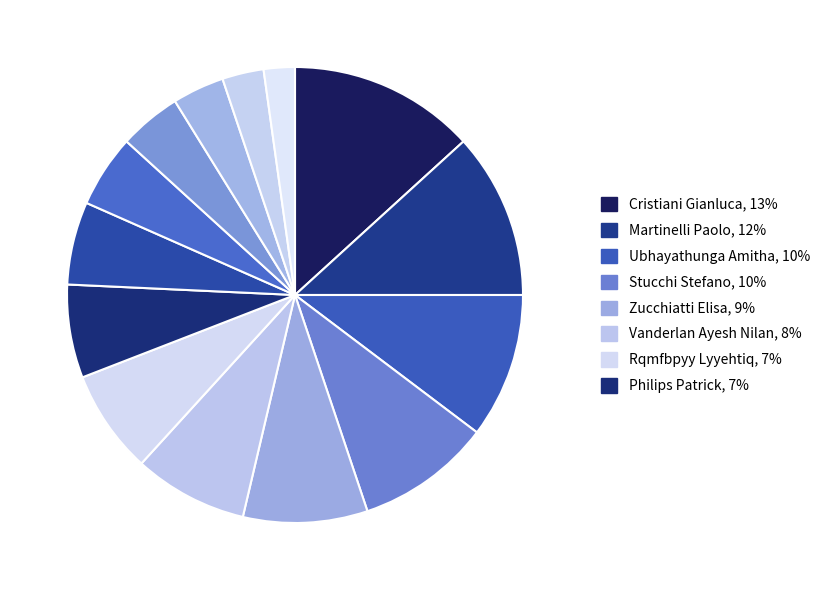

To the nearest percent, what is the difference between the largest and smallest slice percentages?

11%